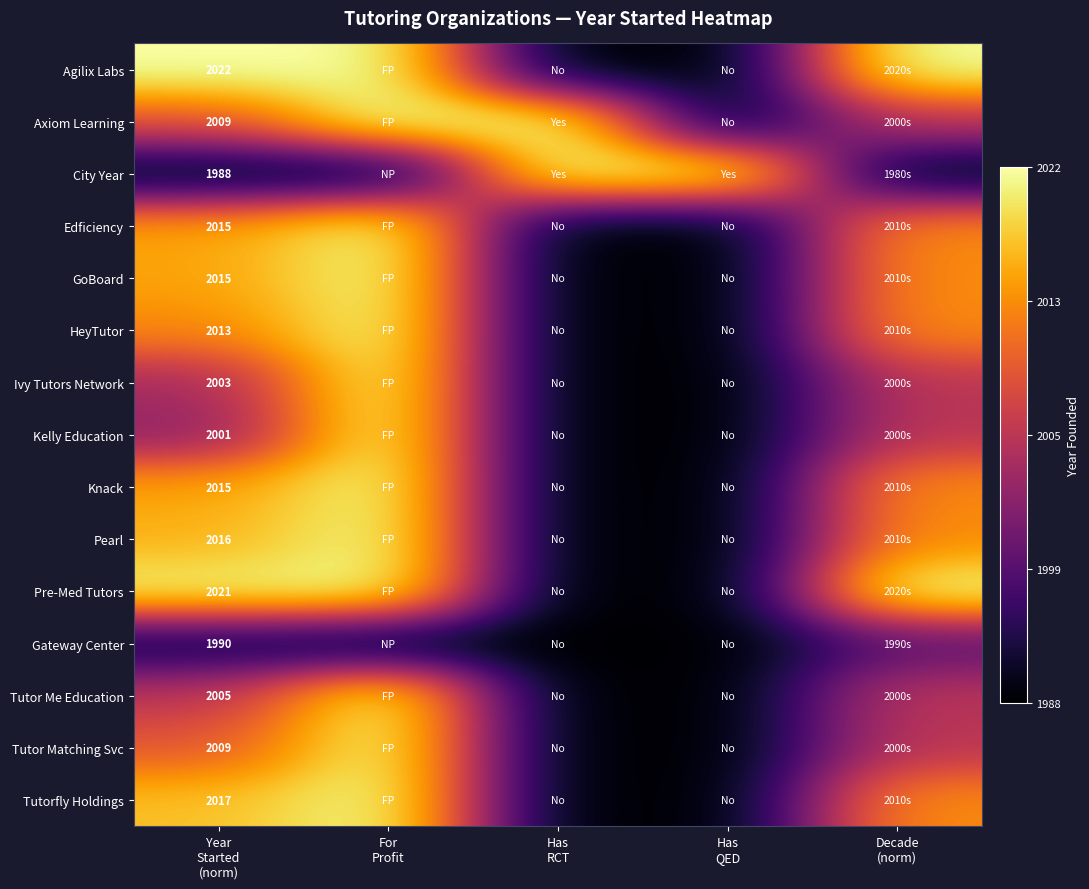

Is the value of Kelly Education at Decade (norm) greater than the value of Knack at Has QED?

Yes